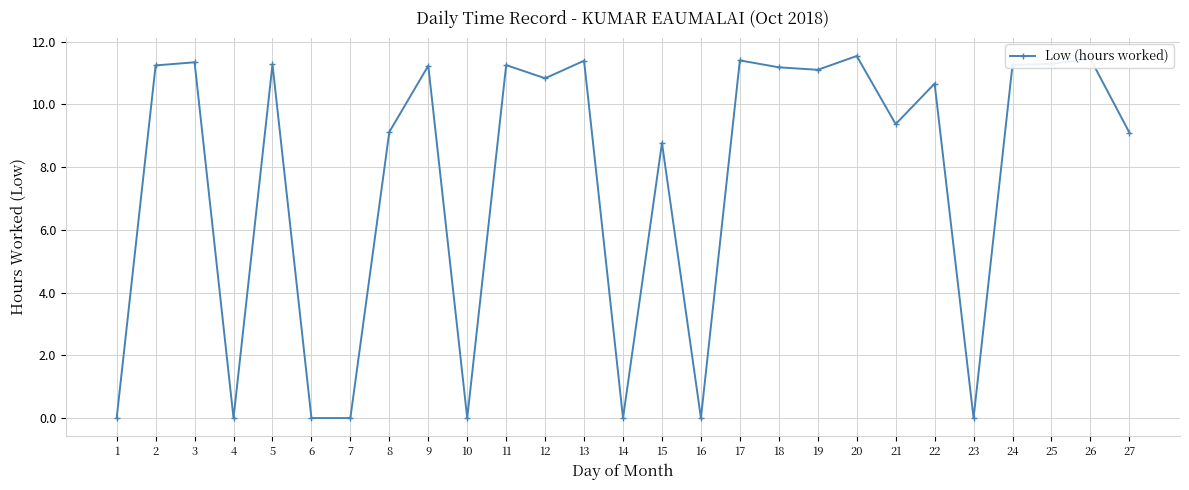

What is the difference between the maximum and minimum values?

11.5